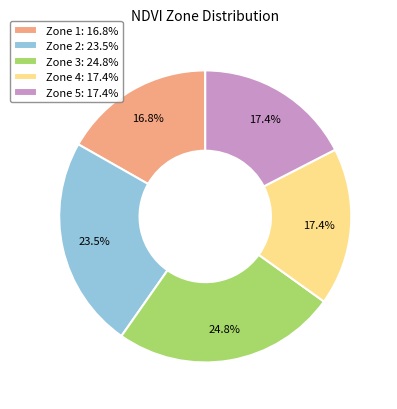

Which category has the smallest portion of the pie?

Zone 1